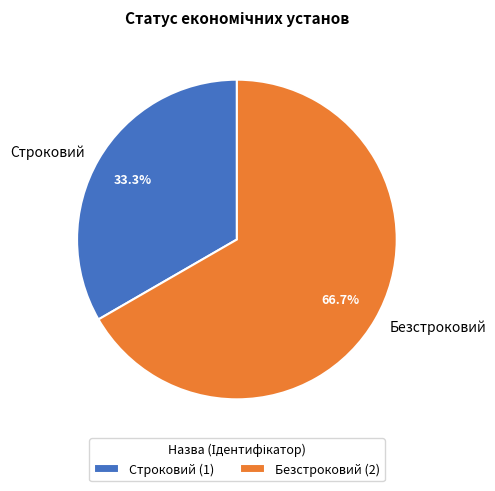

What percentage do Безстроковий and Строковий together represent?

100.0%